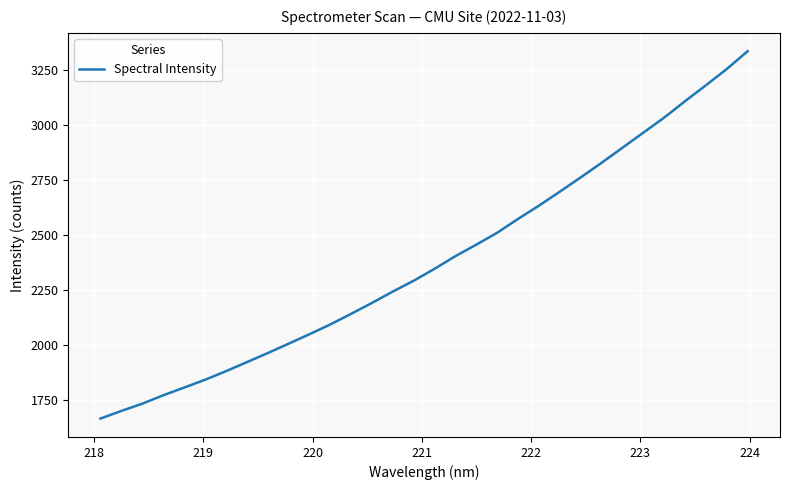

Count the number of values greater than 2346.

16